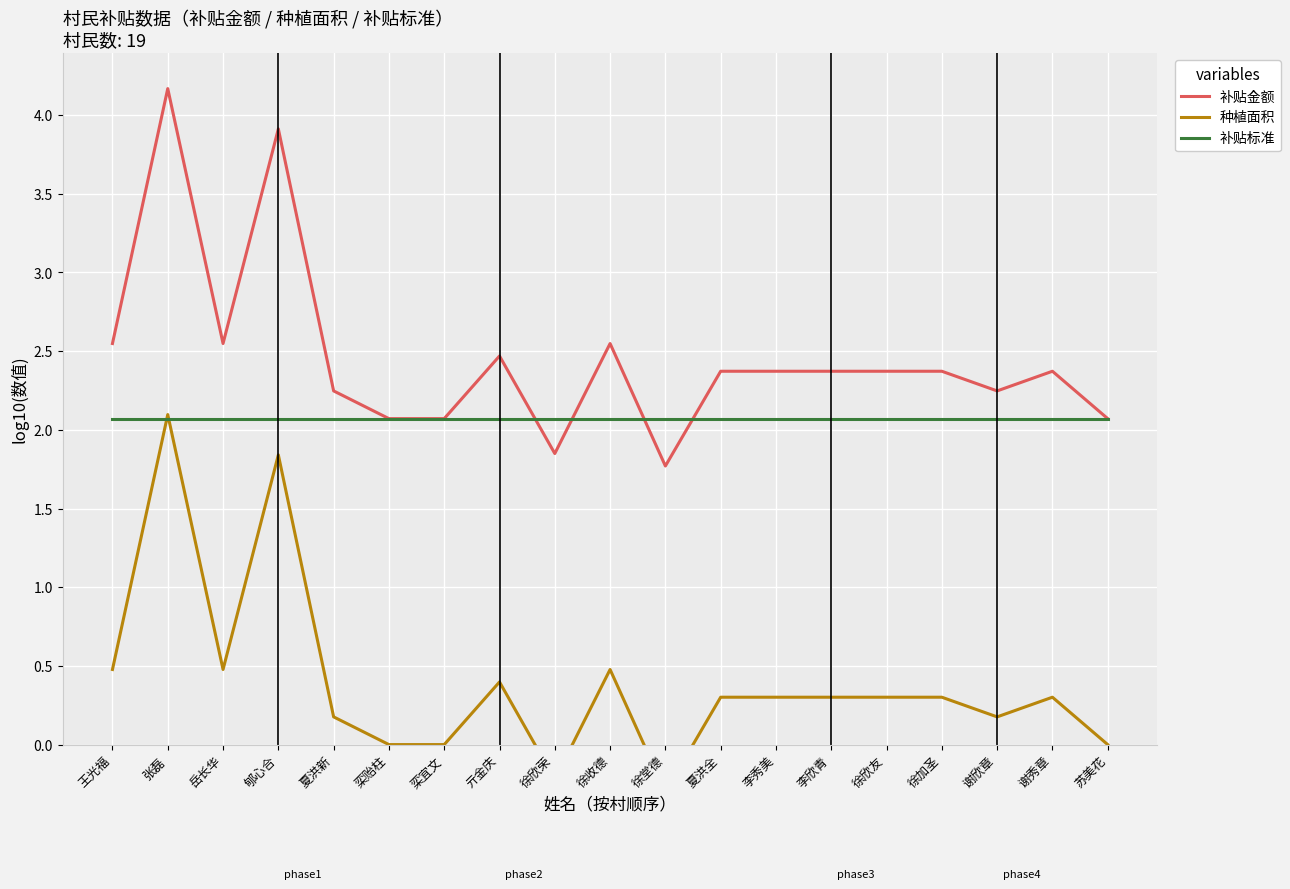

Rank the series by their maximum value, from lowest to highest.

补贴标准, 种植面积, 补贴金额